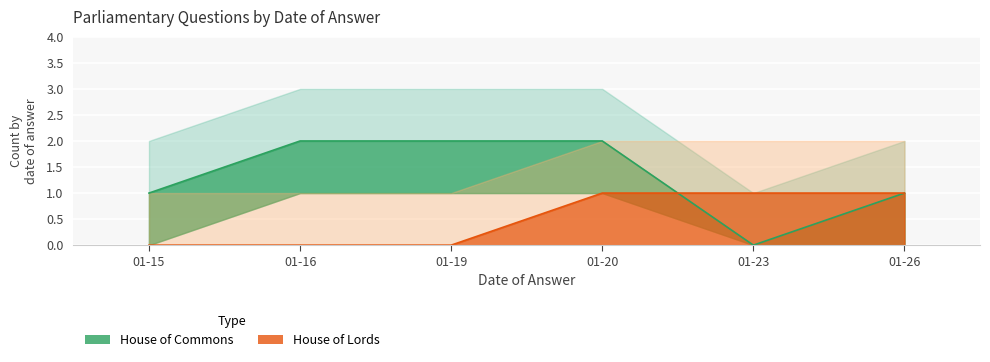

Which series has the widest spread of values?

House of Commons